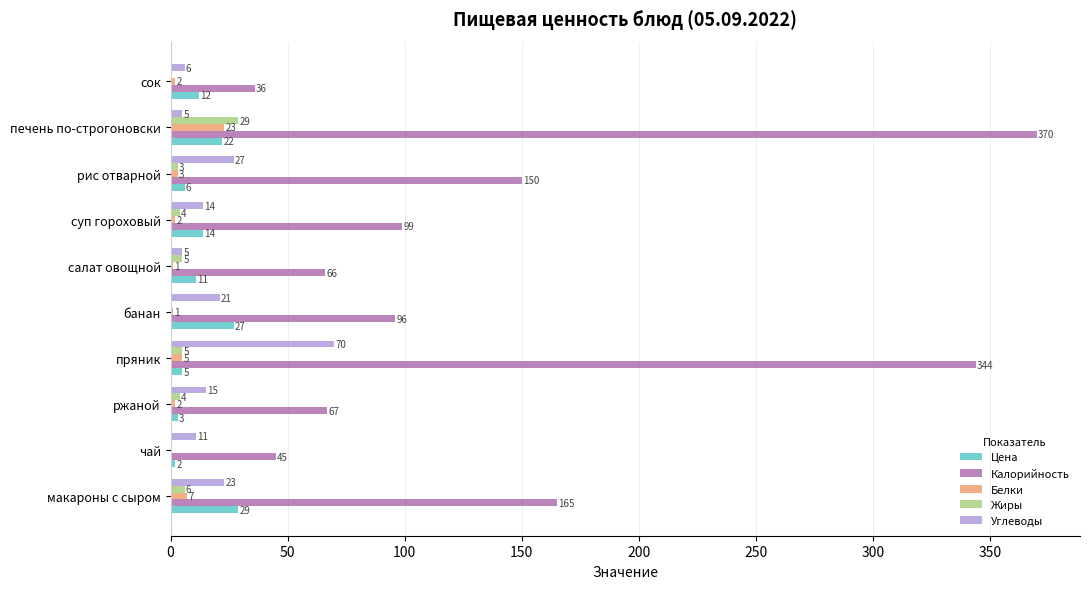

What value does the Углеводы series have at банан?

21